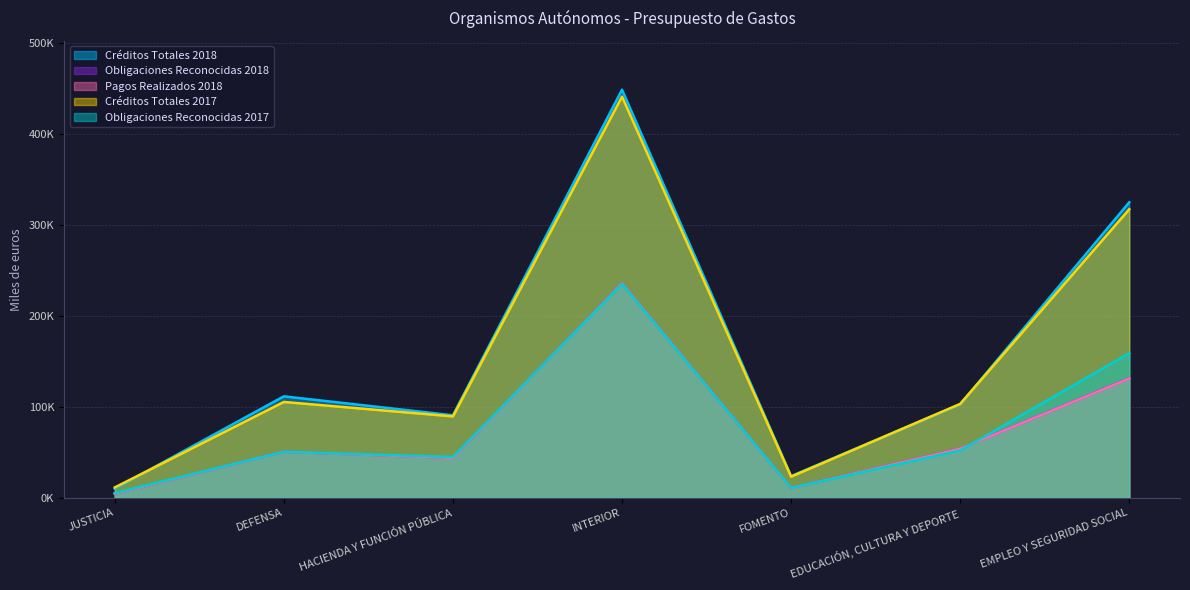

What is the difference between the Obligaciones Reconocidas 2018 values at DEFENSA and EMPLEO Y SEGURIDAD SOCIAL?

80895